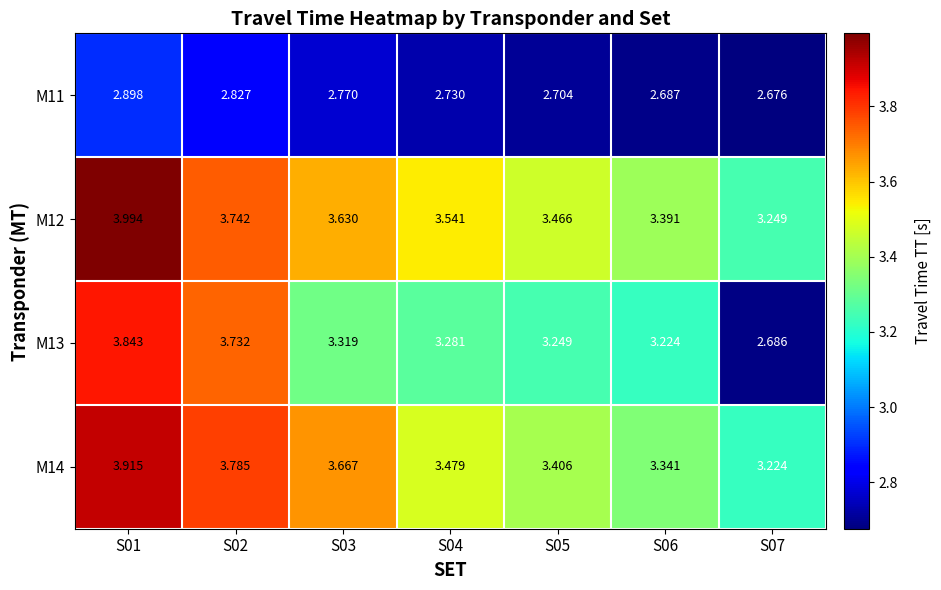

Which series has the largest range (max minus min)?

M13